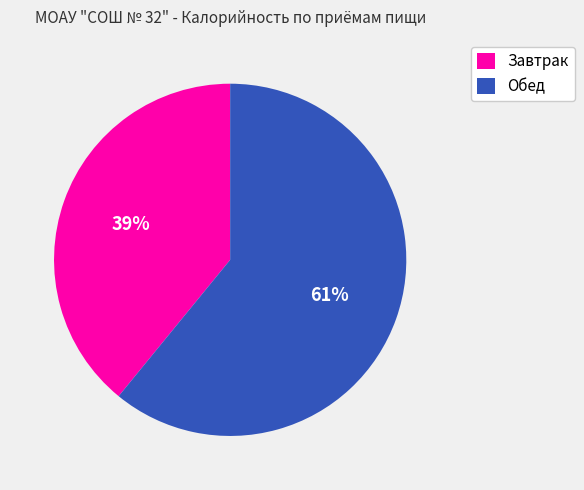

What percentage is the Обед slice, to the nearest percent?

61%